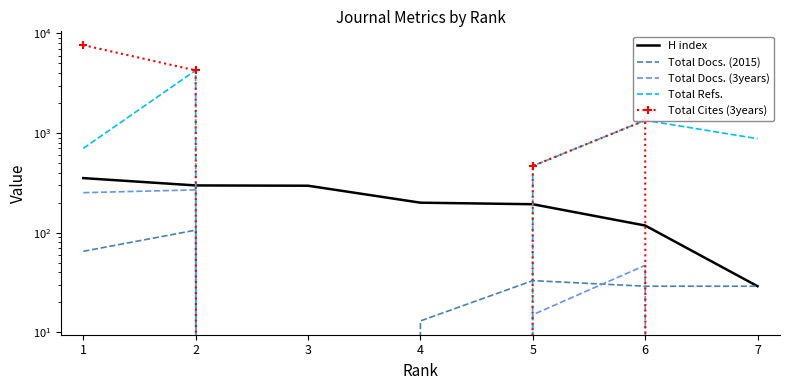

What is the value of the H index point at the 7th from the left?

29